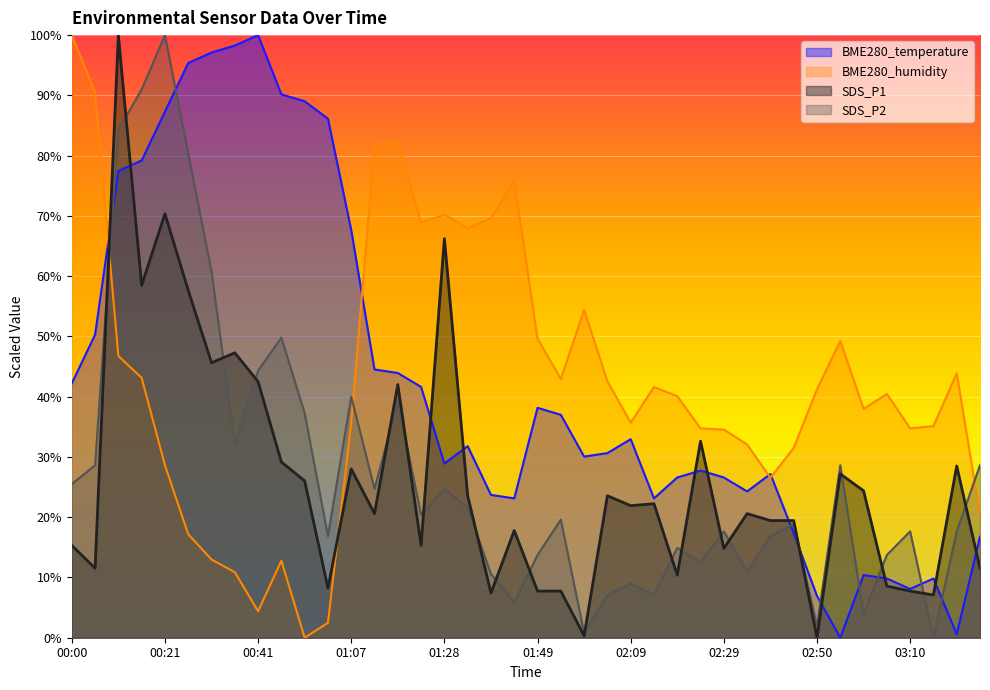

Between 00:21 and 01:43, which is larger?

00:21